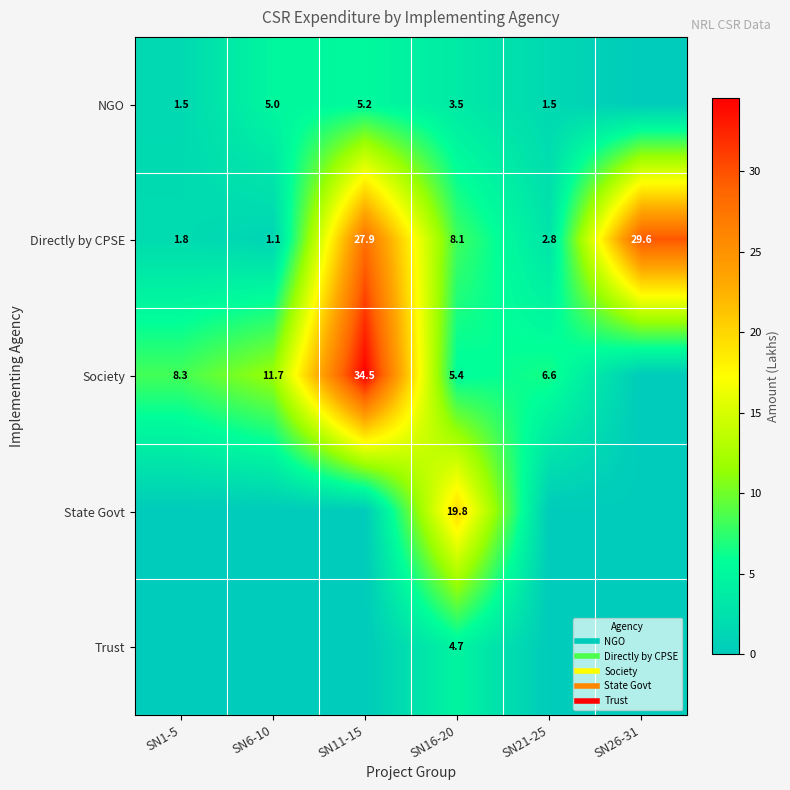

What is the maximum value shown in the chart?

34.5